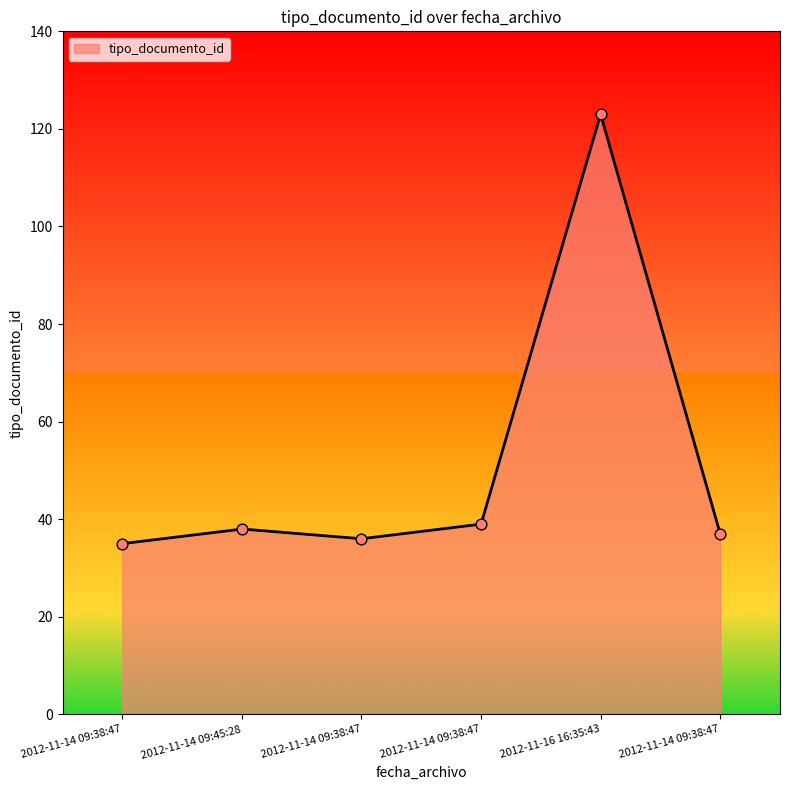

Between 2012-11-16 16:35:43 and 2012-11-14 09:38:47, which is larger?

2012-11-16 16:35:43